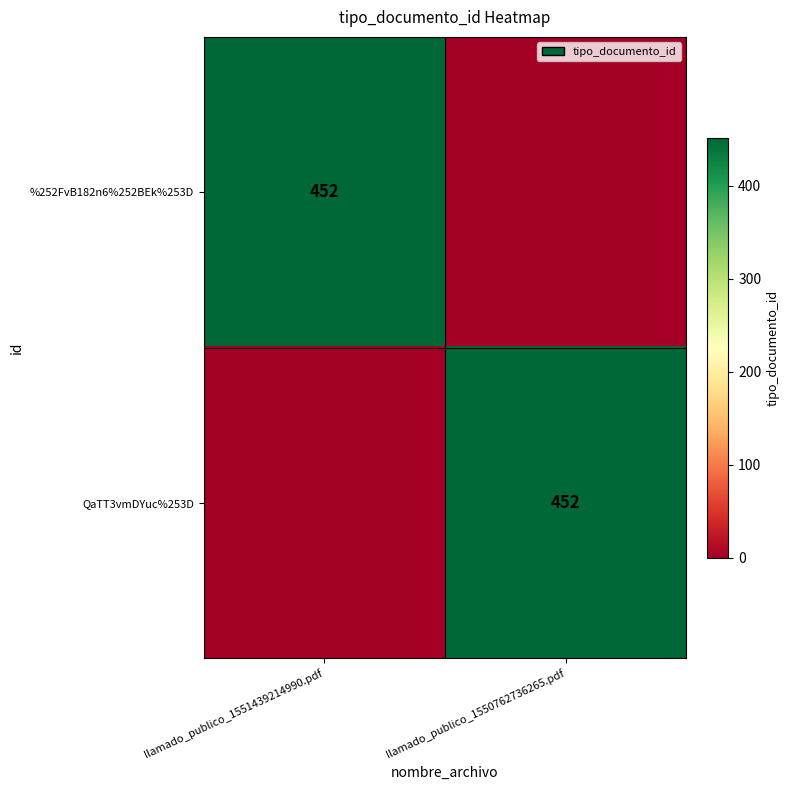

Between llamado_publico_1550762736265.pdf and llamado_publico_1551439214990.pdf, which is larger?

llamado_publico_1551439214990.pdf